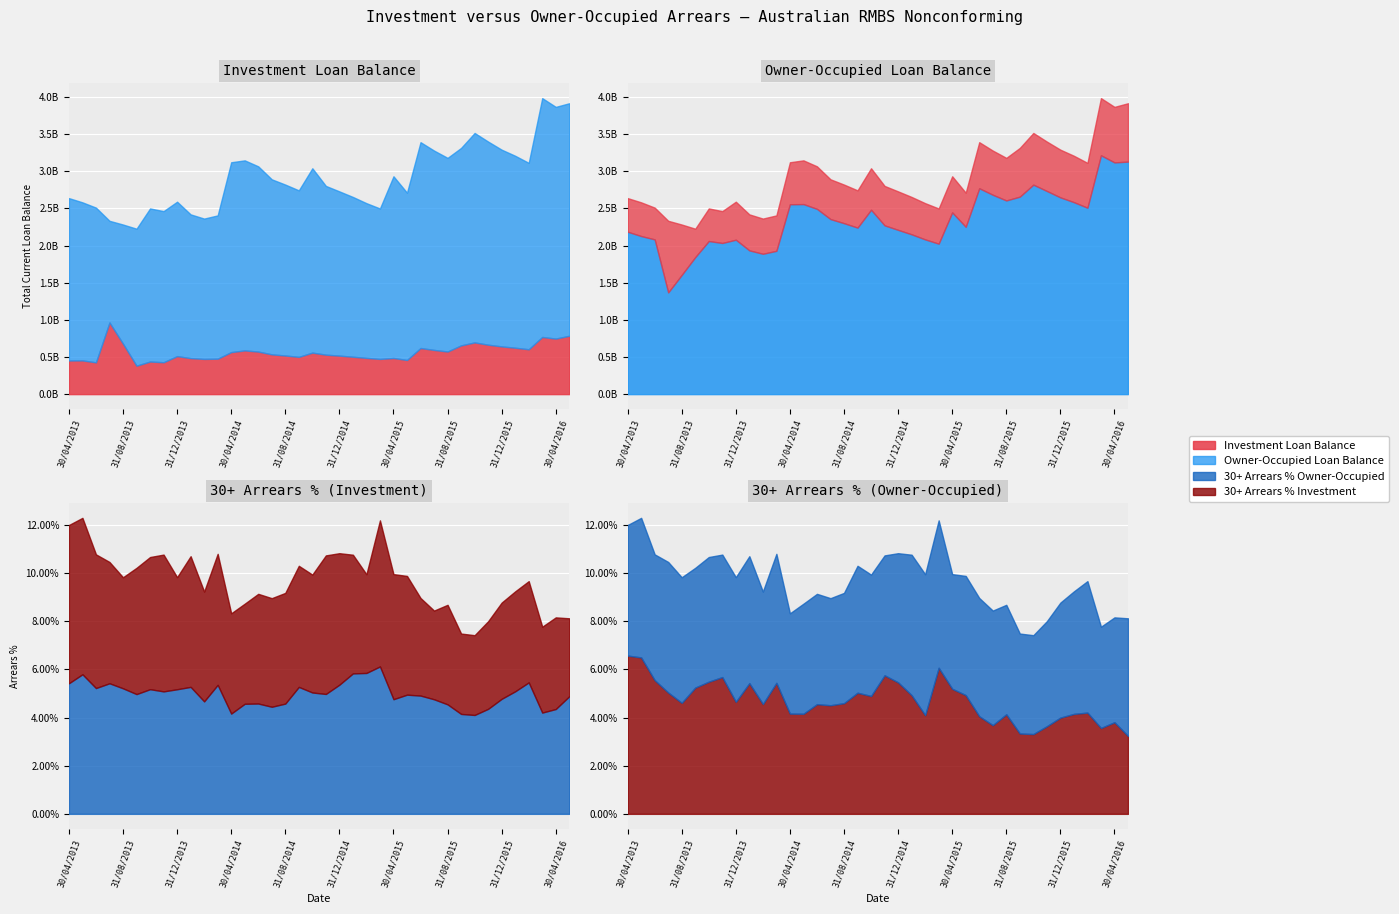

What is the label of the 29th point from the left?

31/08/2015